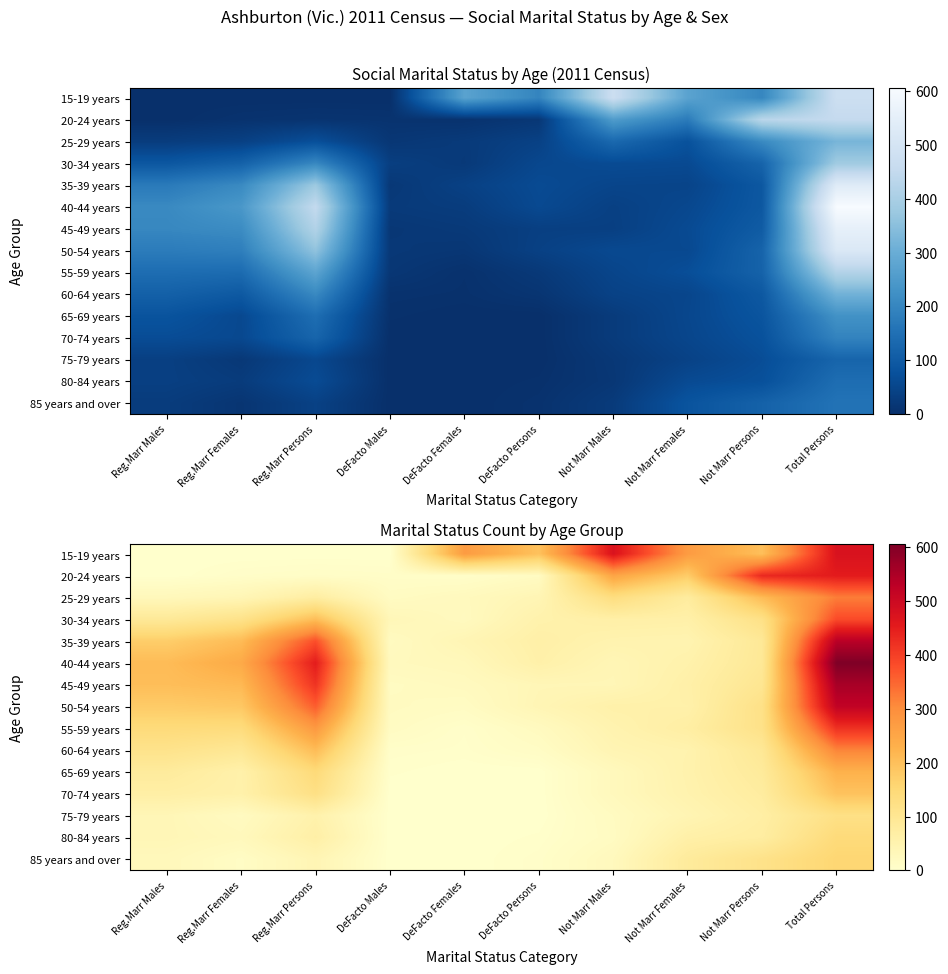

What is the total value across all series at Reg.Marr Males?

1392